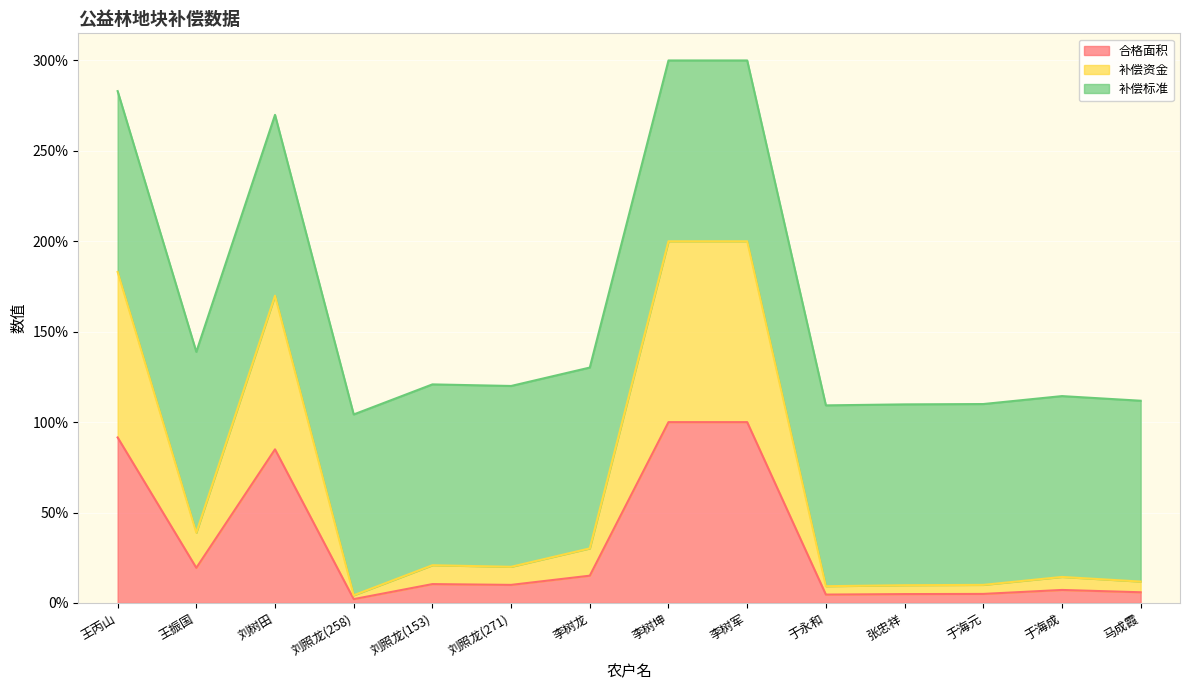

Does the chart display data point markers on the line(s)?

No